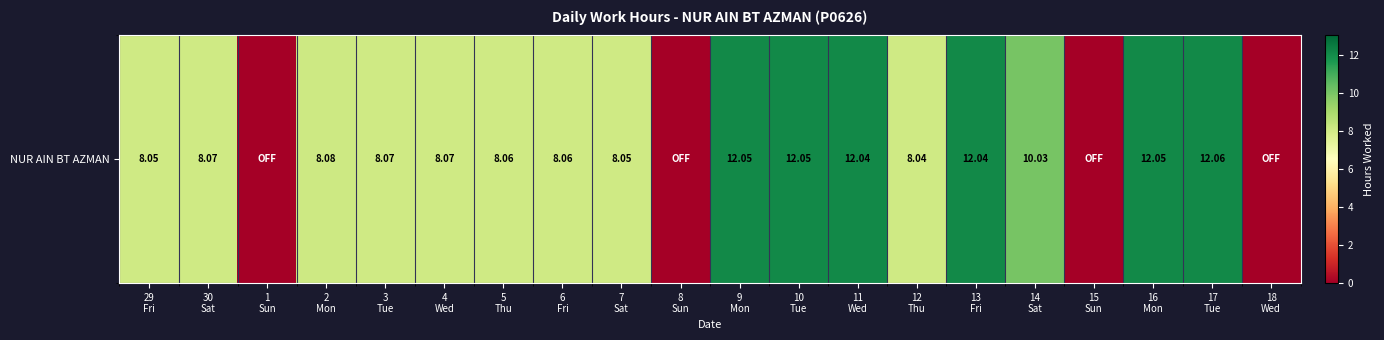

Which label corresponds to the smallest value in the chart?

1
Sun